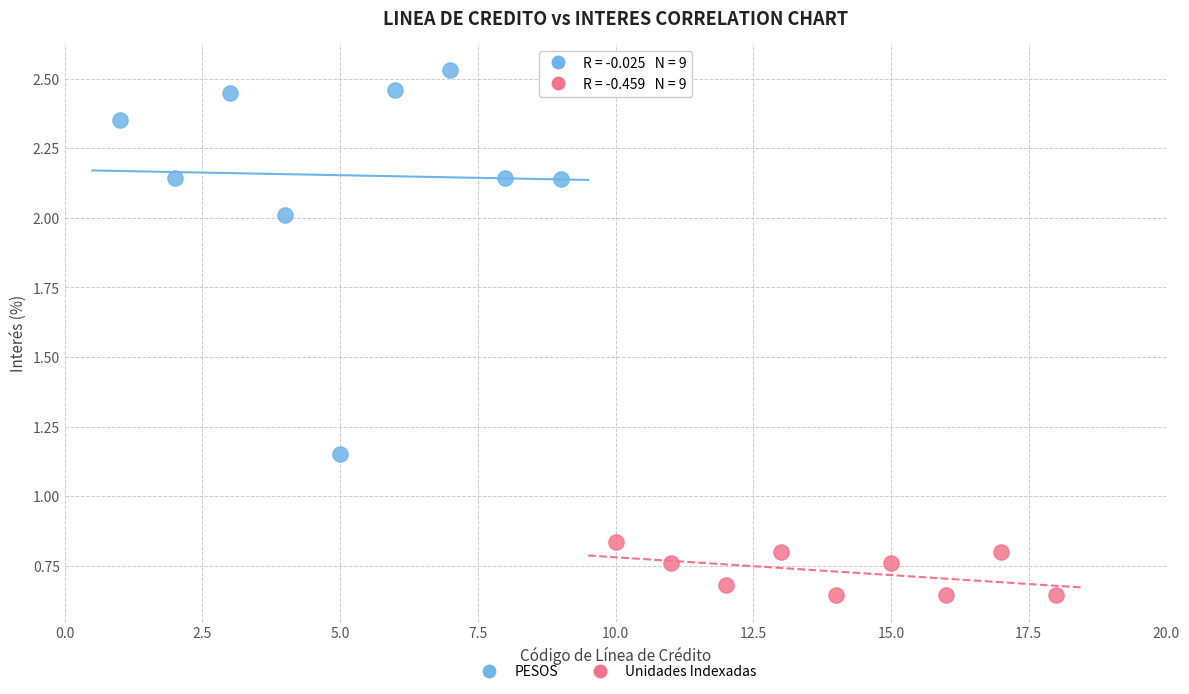

Which series contains the lowest Y value?

Unidades Indexadas